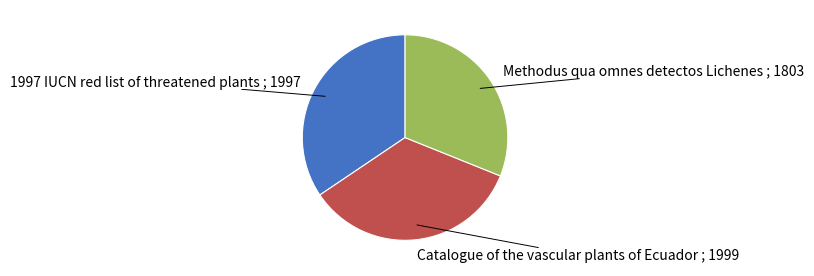

How many slices are in this pie chart?

3